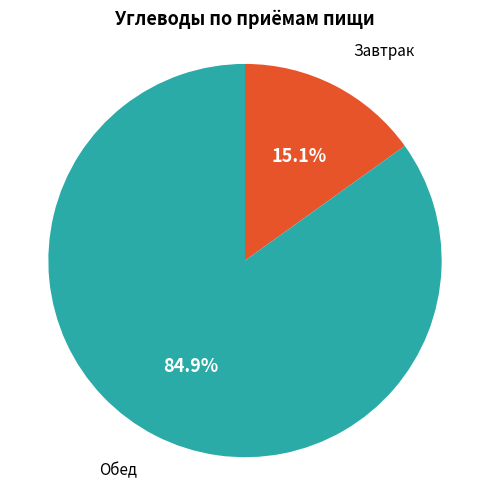

To the nearest percent, what is the average slice percentage?

50%